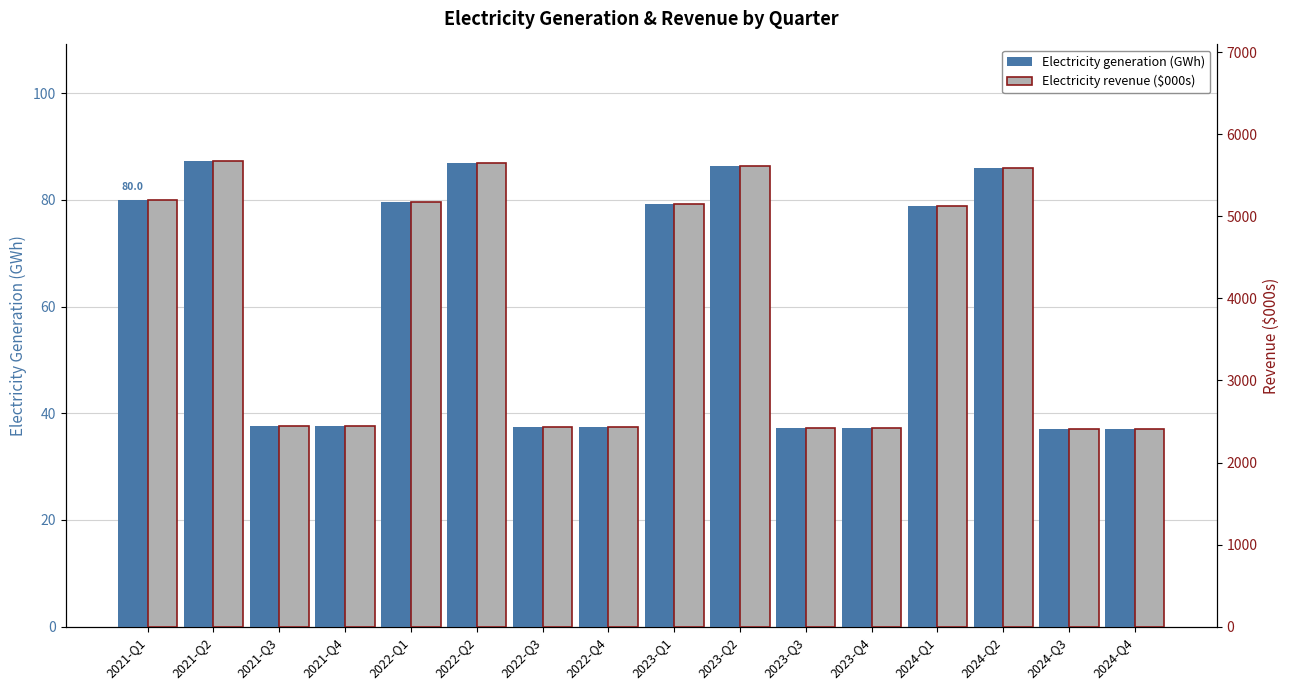

Is it true that Electricity generation (GWh) equals 107.9 at 2022-Q1?

False